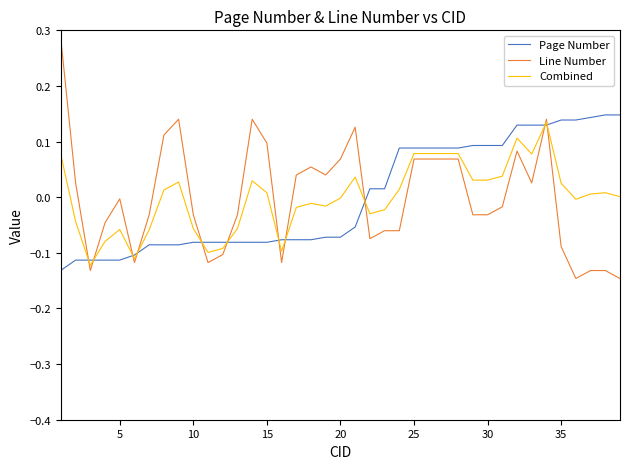

Which series has the widest spread of values?

Line Number